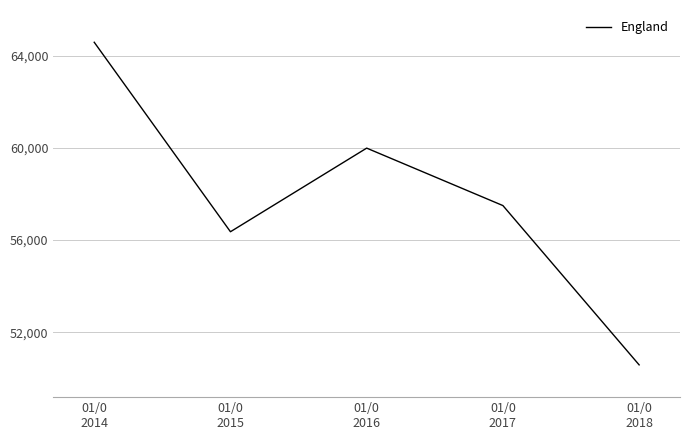

What is the ratio of the value at 01/0
2018 to the value at 01/0
2016?

0.8